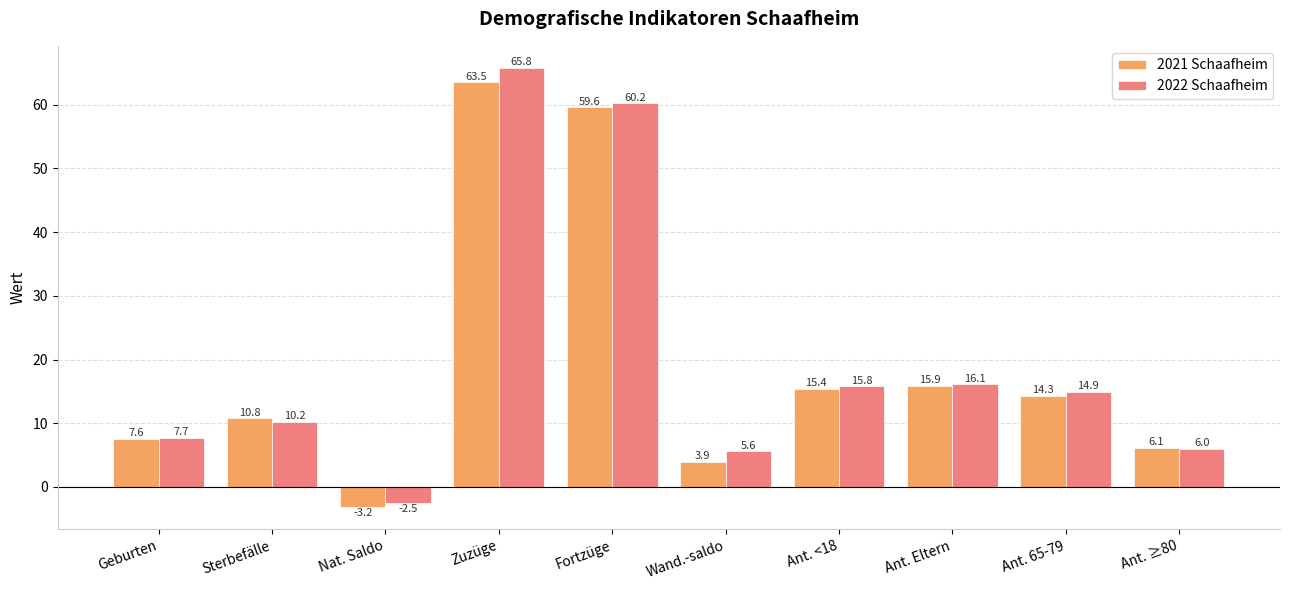

What is the sum of the 2022 Schaafheim values at Ant. 65-79 and Wand.-saldo?

20.5